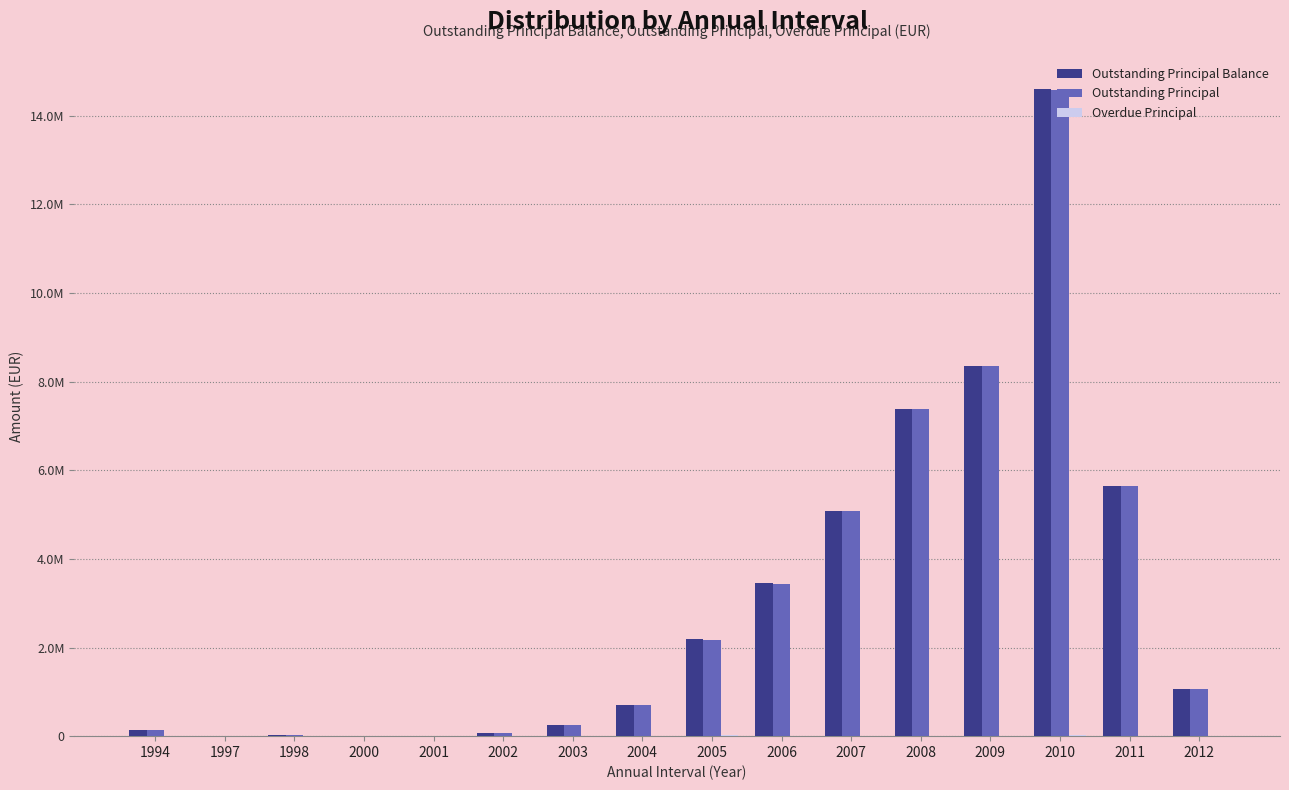

What is the value of the Overdue Principal bar at the 15th from the left?

1527.4